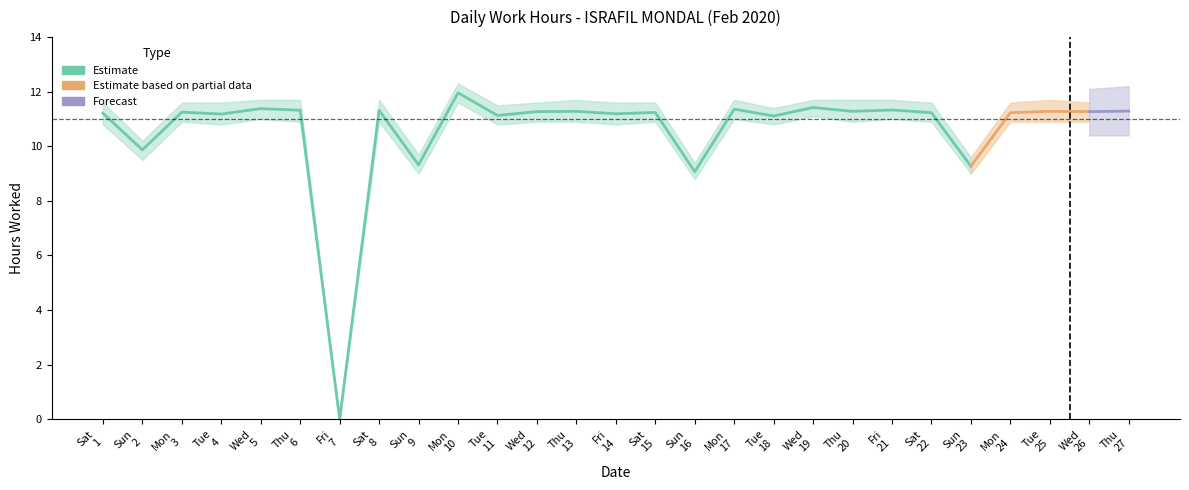

Reading right to left, extract all data points from this chart.

Estimate: 11.3	11.3	11.3	11.2	9.3	11.2	11.3	11.3	11.4	11.1	11.4	9.1	11.2	11.2	11.3	11.3	11.1	12.0	9.3	11.3	0.0	11.3	11.4	11.2	11.2	9.9	11.2
Estimate_low: 10.9	10.9	10.9	10.9	9.0	10.9	11.0	10.9	11.1	10.8	11.0	8.8	10.9	10.8	10.9	10.9	10.8	11.6	9.0	10.9	0.0	10.9	11.0	10.8	10.9	9.5	10.8
Estimate_high: 11.7	11.6	11.7	11.6	9.6	11.6	11.7	11.7	11.7	11.4	11.7	9.4	11.6	11.6	11.7	11.6	11.5	12.3	9.7	11.7	0.0	11.7	11.7	11.6	11.6	10.2	11.6